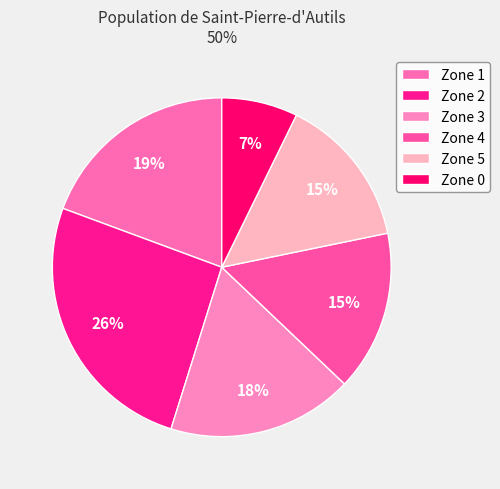

The Zone 5 slice represents 15% of the pie. True or false?

True